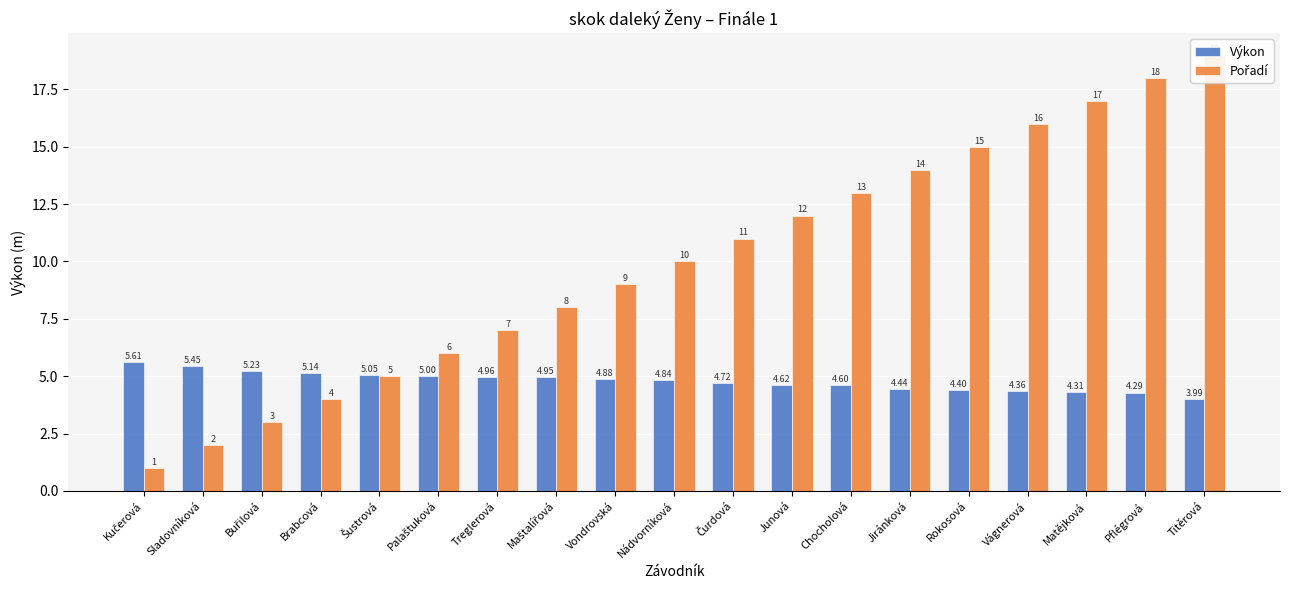

The value of Pořadí at Nádvorníková is 10.0. True or false?

True